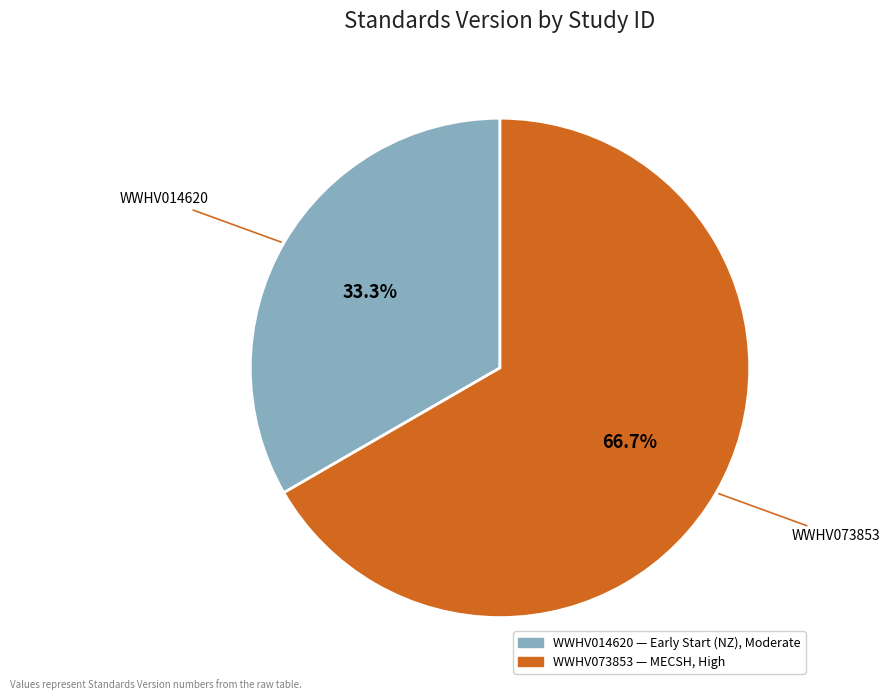

Rank the categories by value from lowest to highest.

WWHV014620, WWHV073853